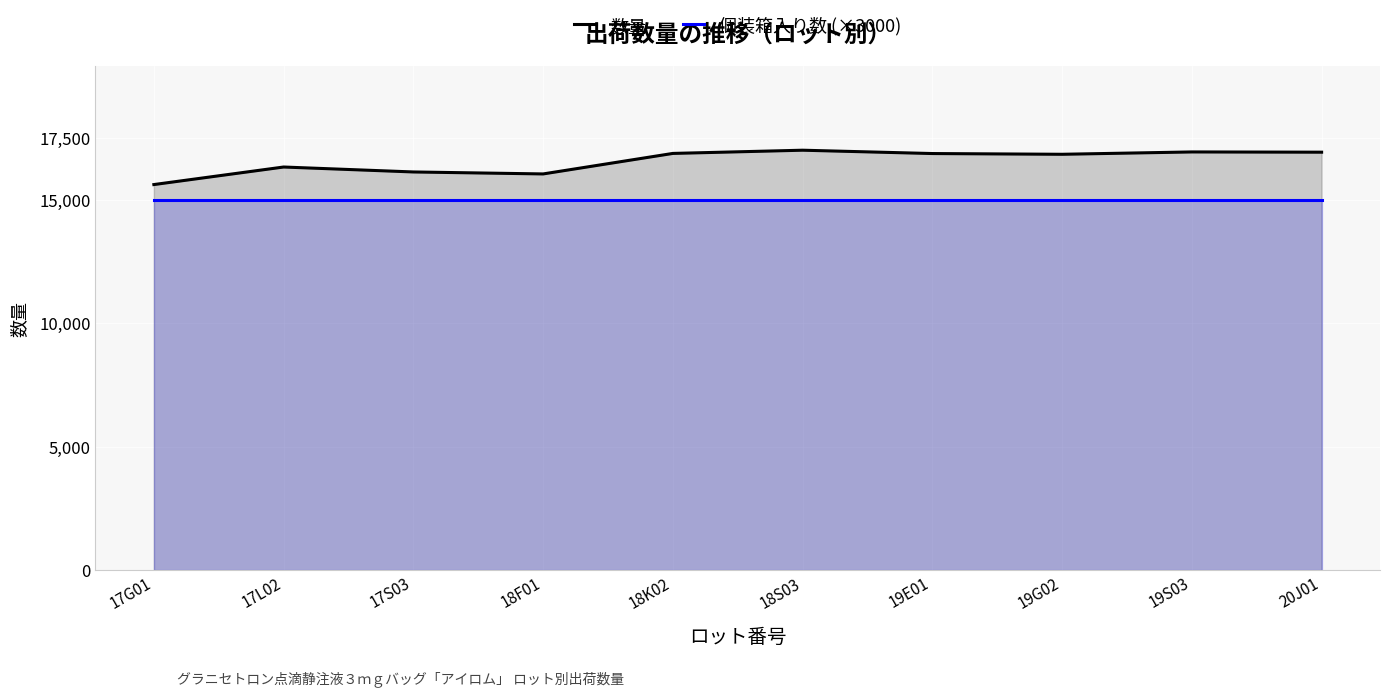

What is the average value of the 数量 series?

16551